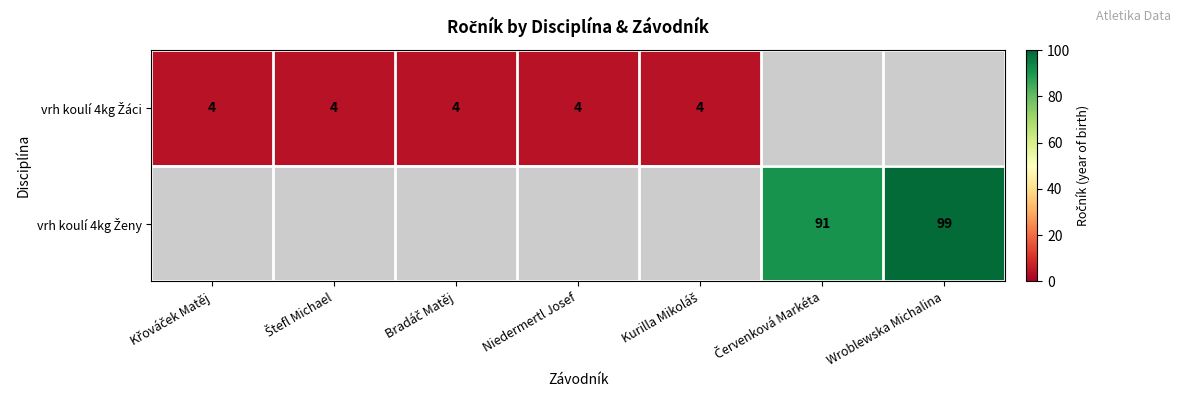

The value of vrh koulí 4kg Žáci at Kurilla Mikoláš is 4.0. True or false?

True